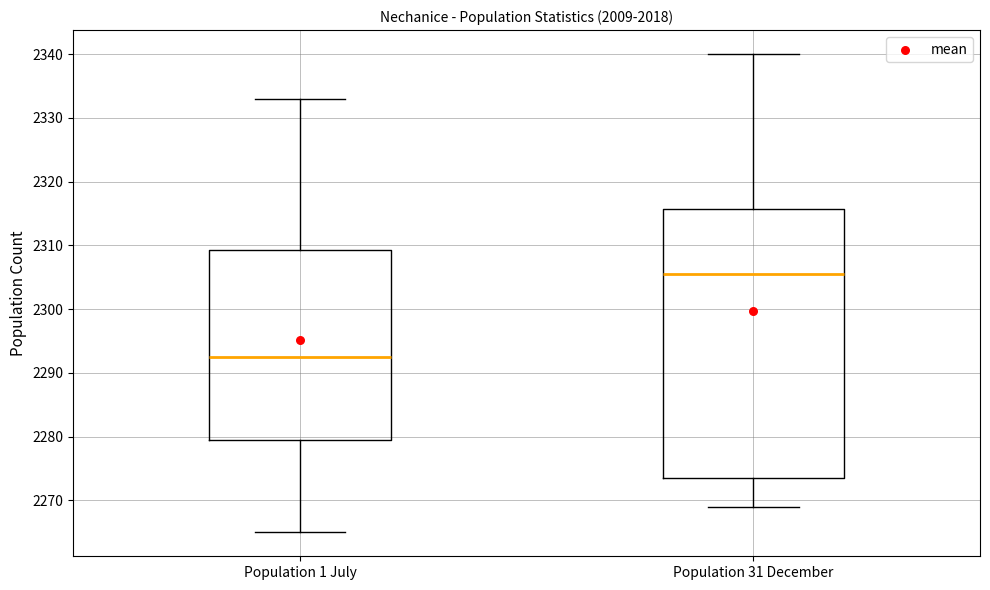

Comparing the boxes themselves (not the whiskers), which one is the tallest?

Population 31 December